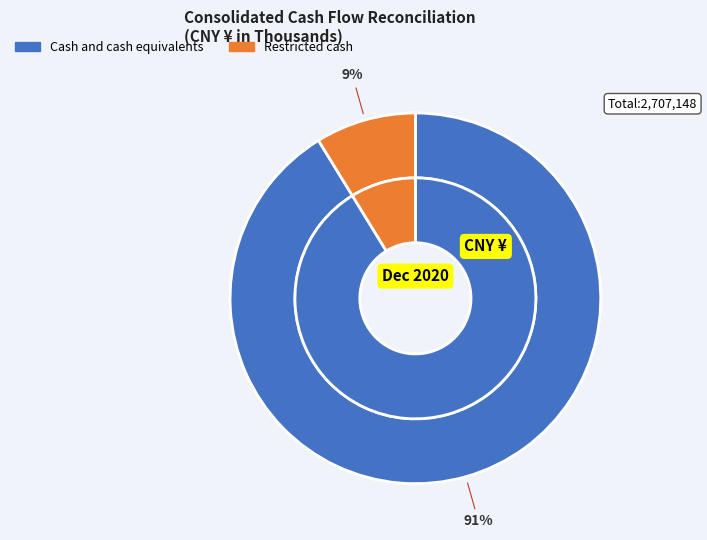

What is the smallest slice in the pie chart?

Restricted cash